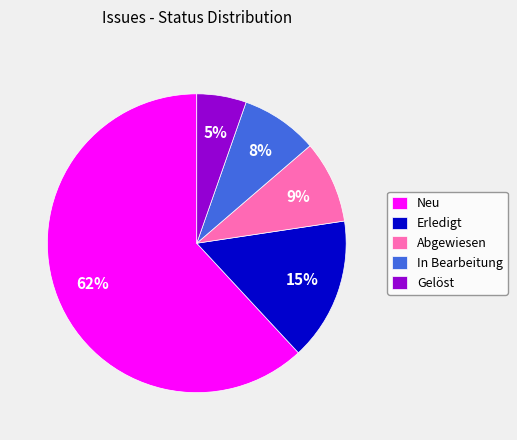

The In Bearbeitung slice represents 1% of the pie. True or false?

False